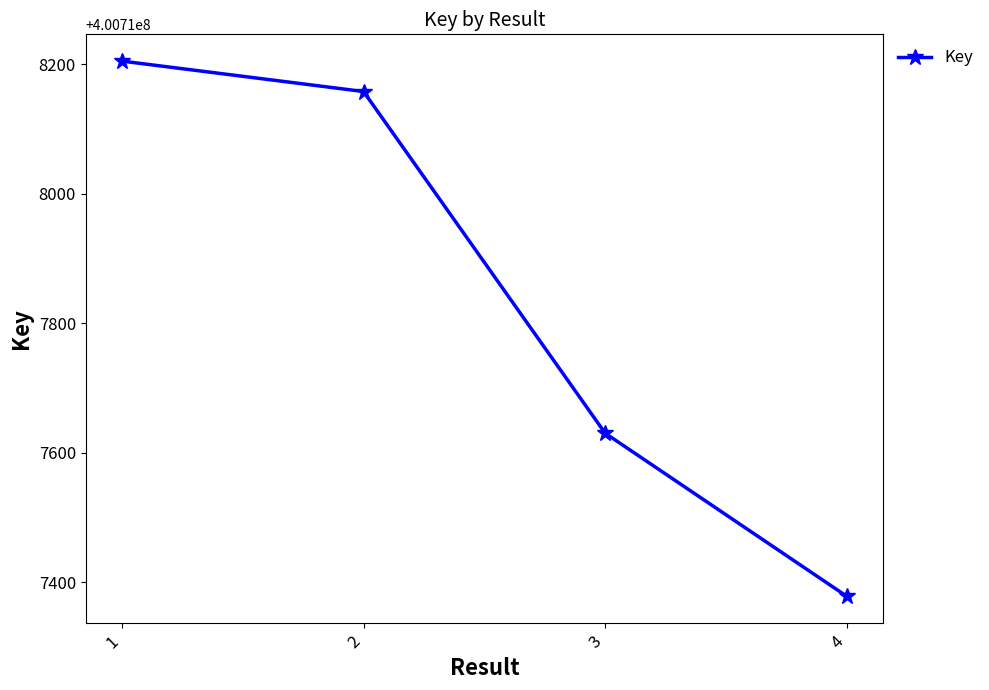

What is the ratio of the value at 1 to the value at 2?

1.0